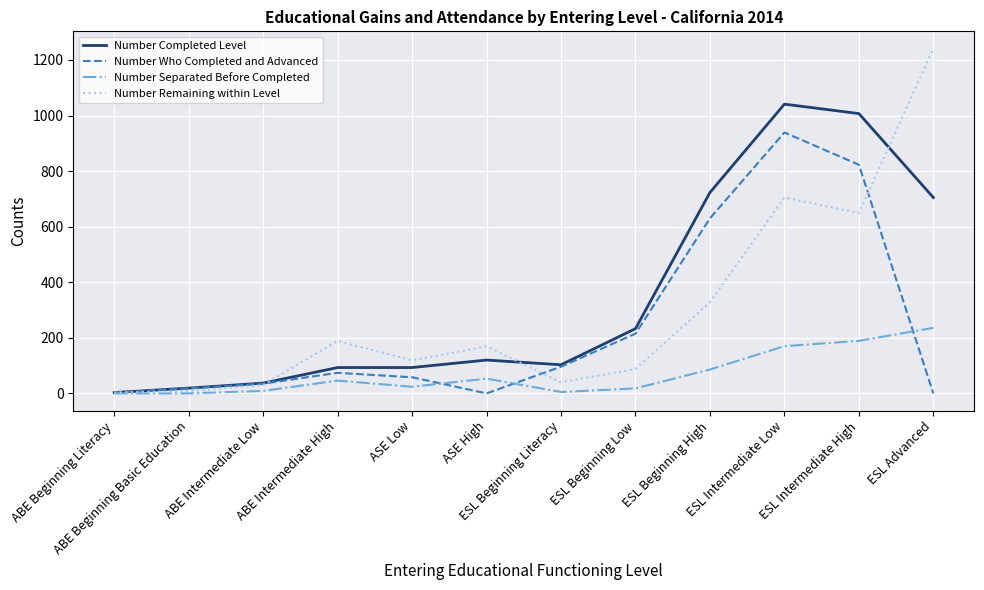

Rank the series by their average value, from lowest to highest.

Number Separated Before Completed, Number Who Completed and Advanced, Number Remaining within Level, Number Completed Level